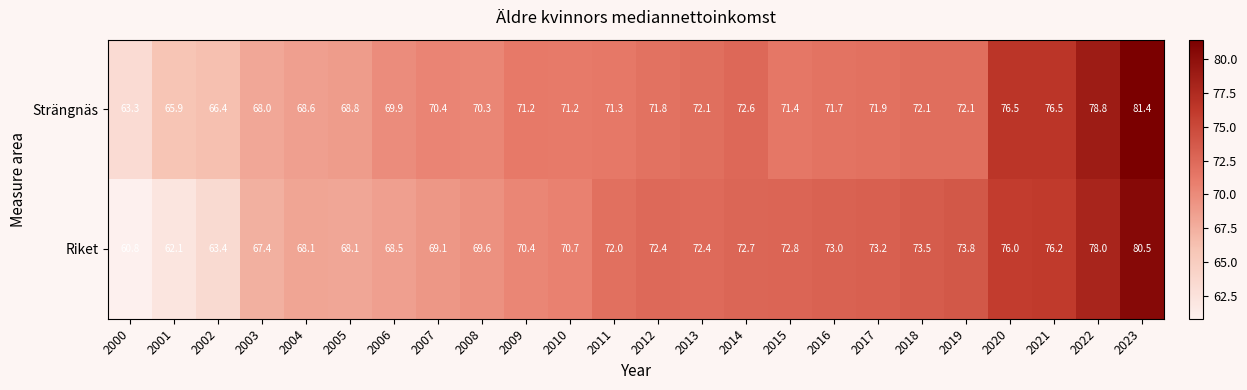

What is the difference between the highest and lowest values at 2002?

3.0